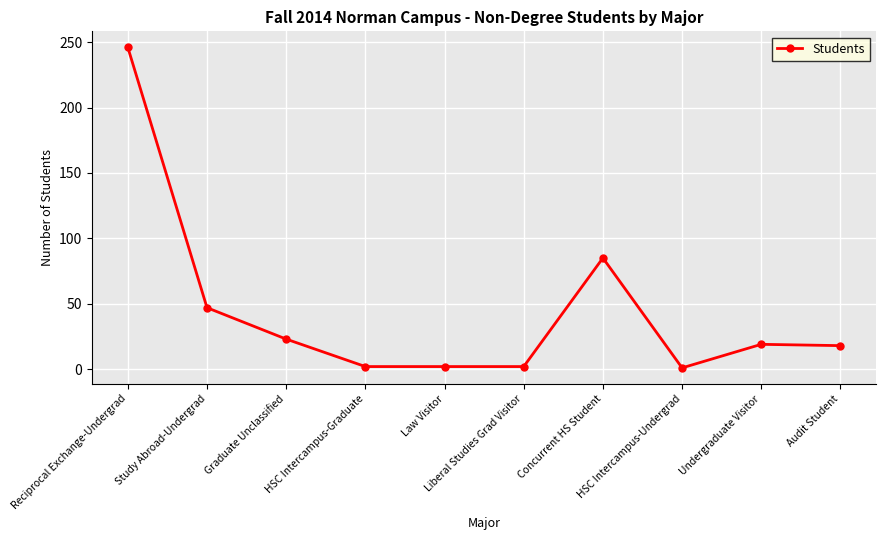

What is the difference between the maximum and second lowest values?

244